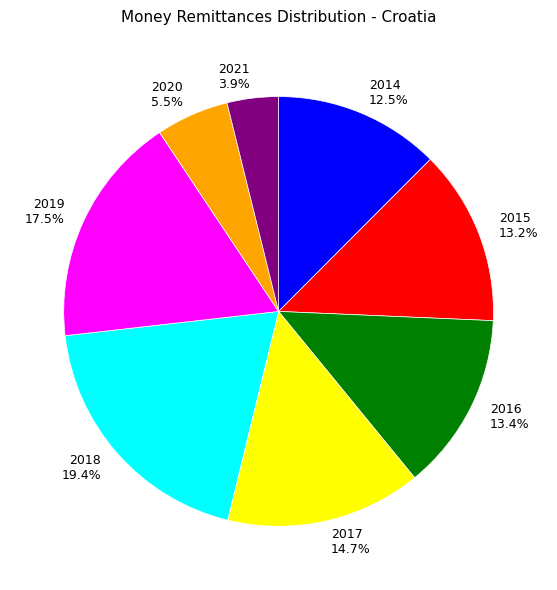

Does any single category account for the majority?

No